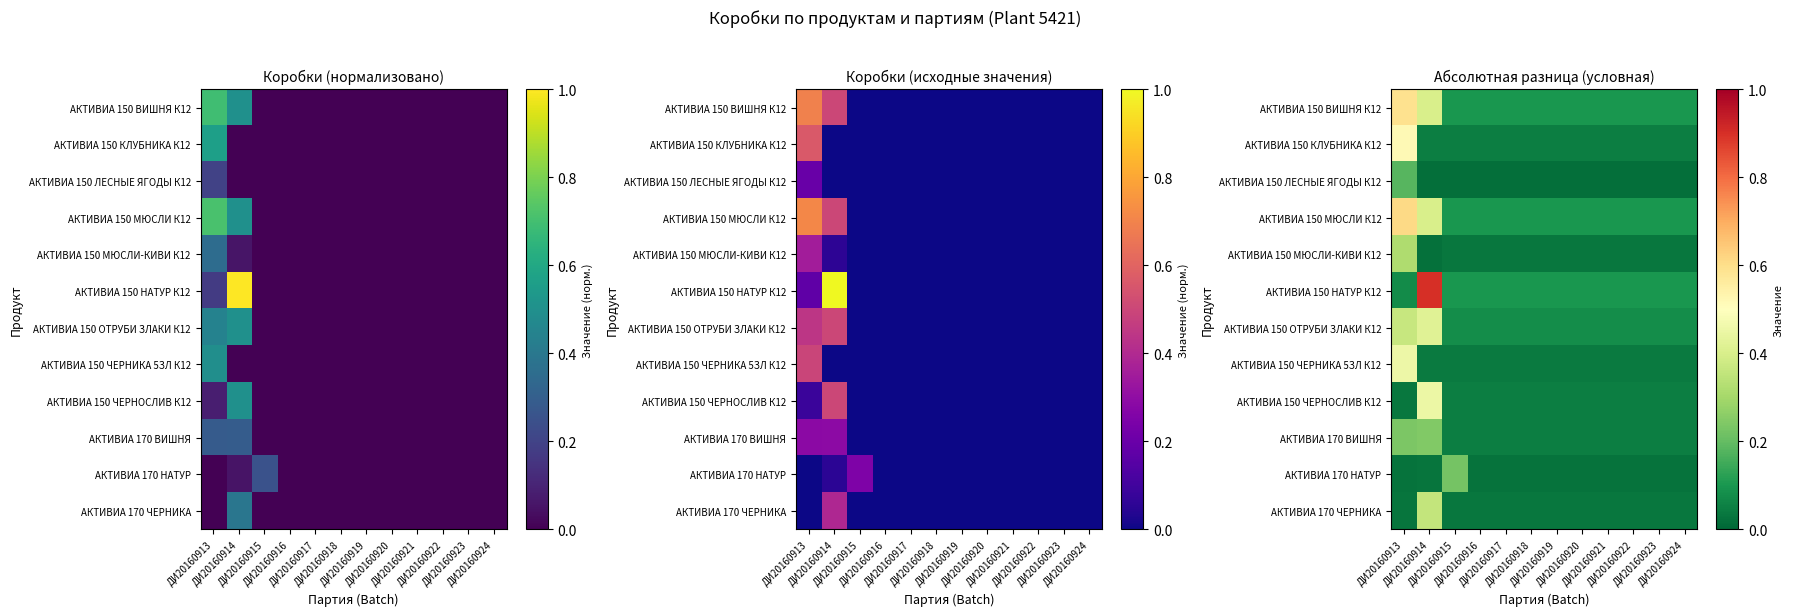

Which series has the largest total across all categories?

АКТИВИА 150 МЮСЛИ К12